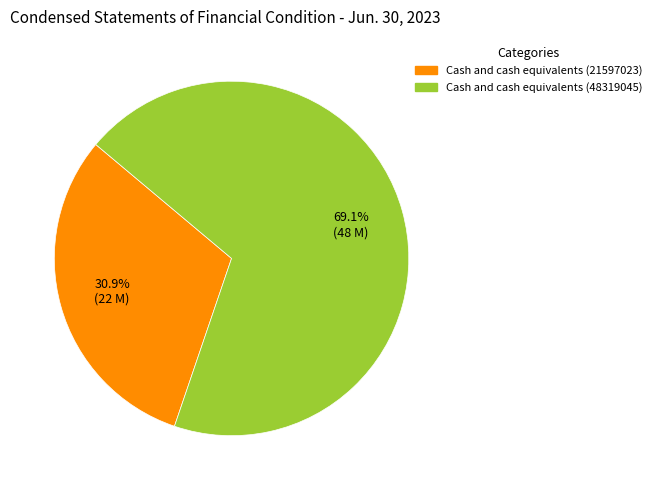

The Cash and cash equivalents (48319045) slice represents 83% of the pie. True or false?

False